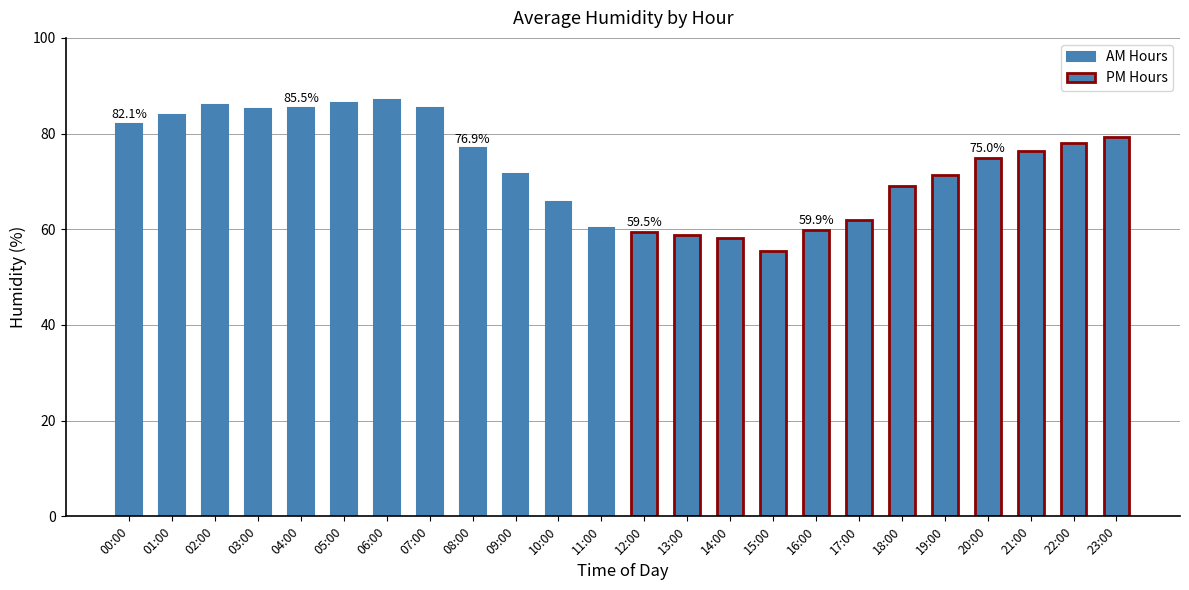

At 06:00, list the series in order from largest to smallest.

AM Hours, PM Hours